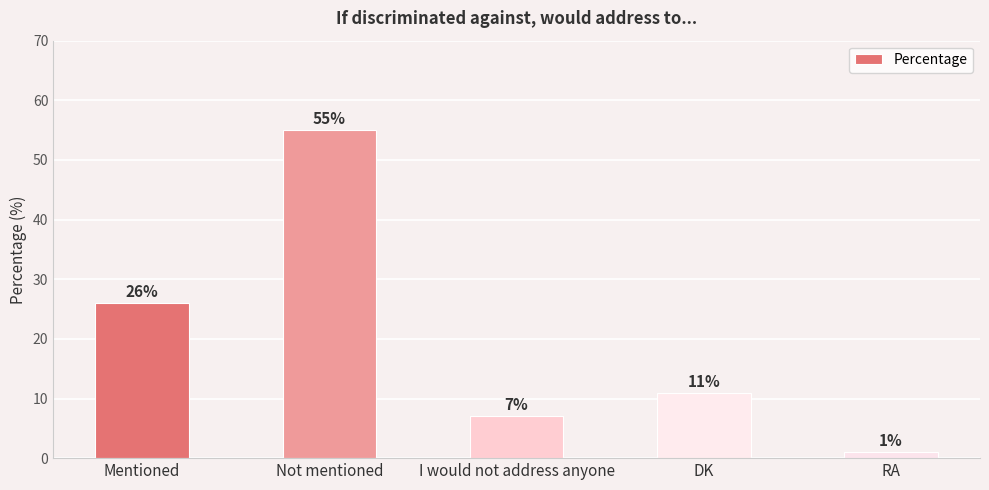

How many bars are there in total?

5